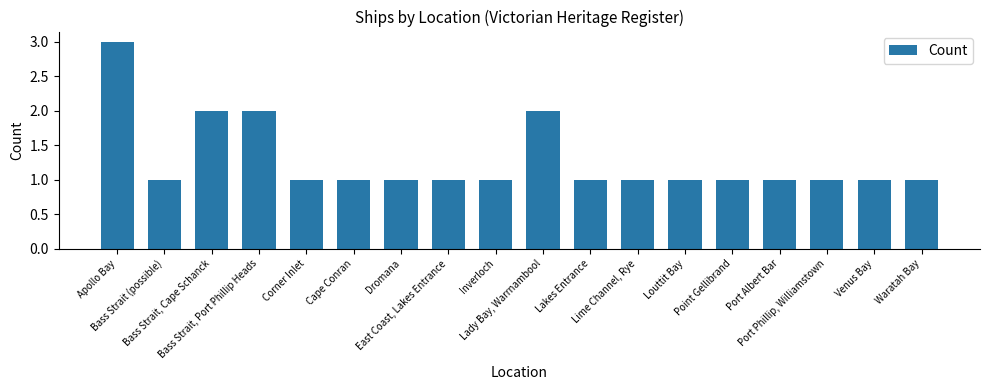

How many values are between 1 and 2?

17